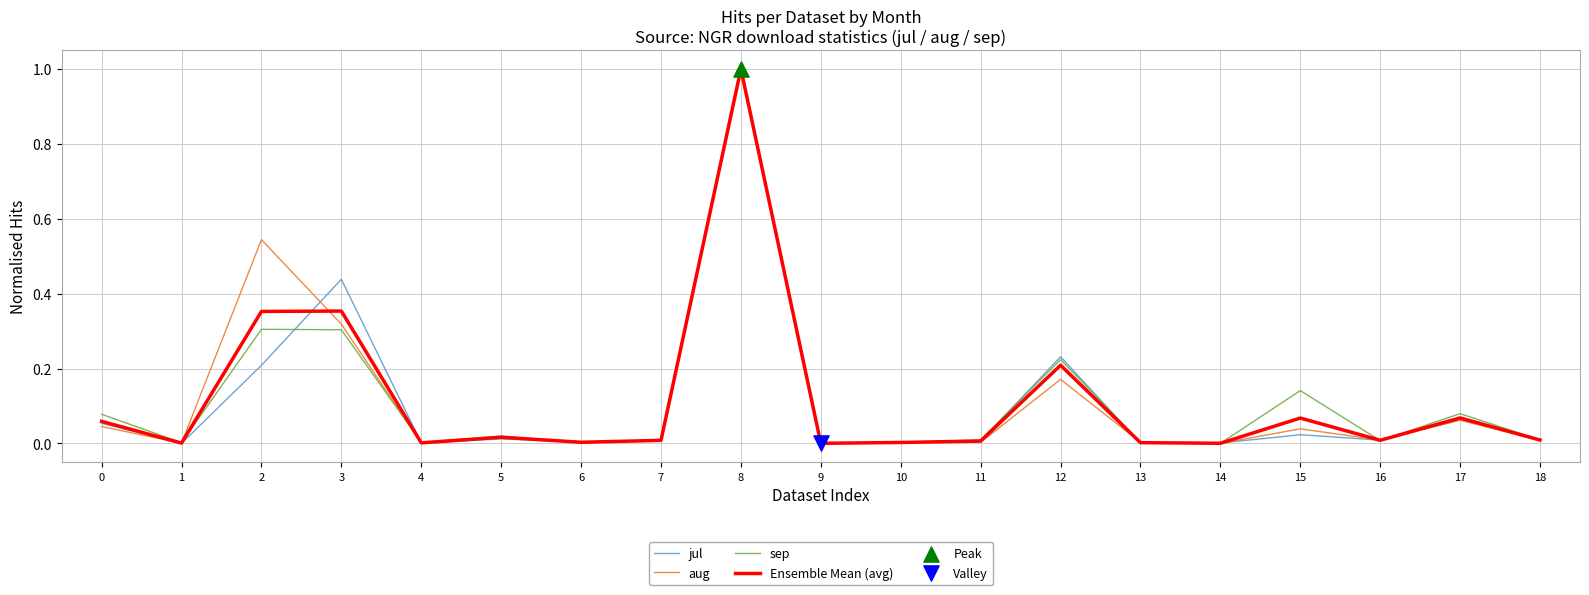

At which category is the sum across all series the highest?

8